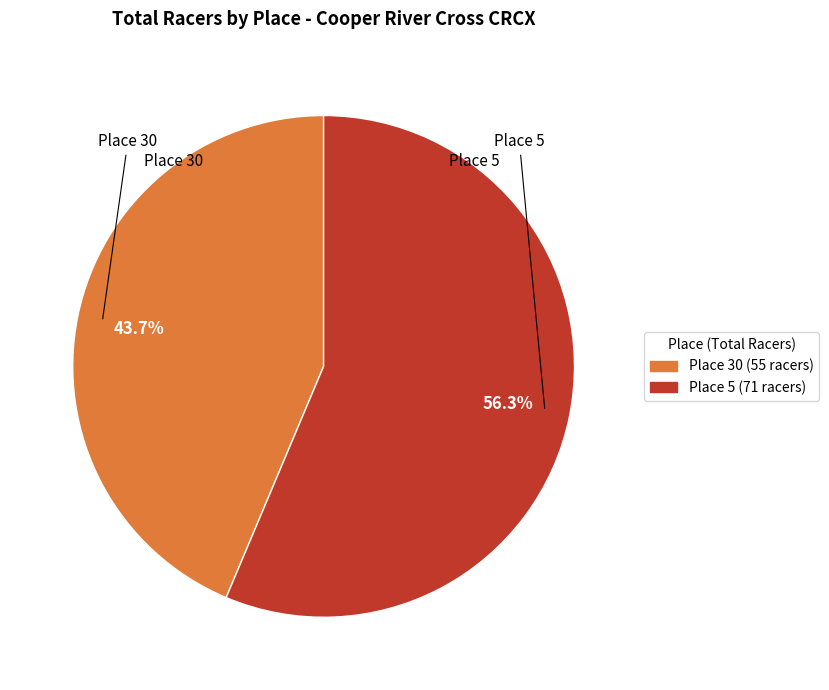

Which slice represents more than half of the pie?

Place 5 (71 racers)